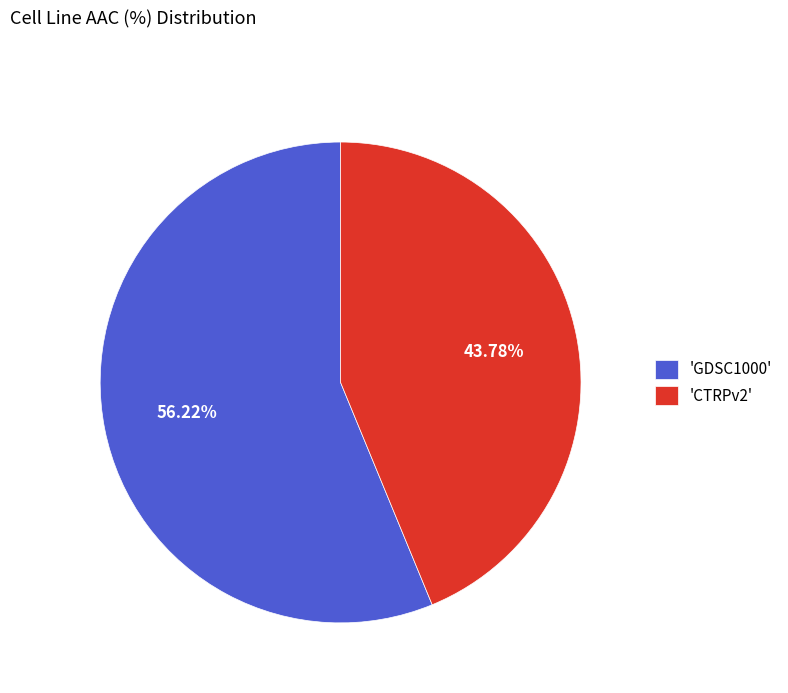

How many segments does this pie chart have?

2